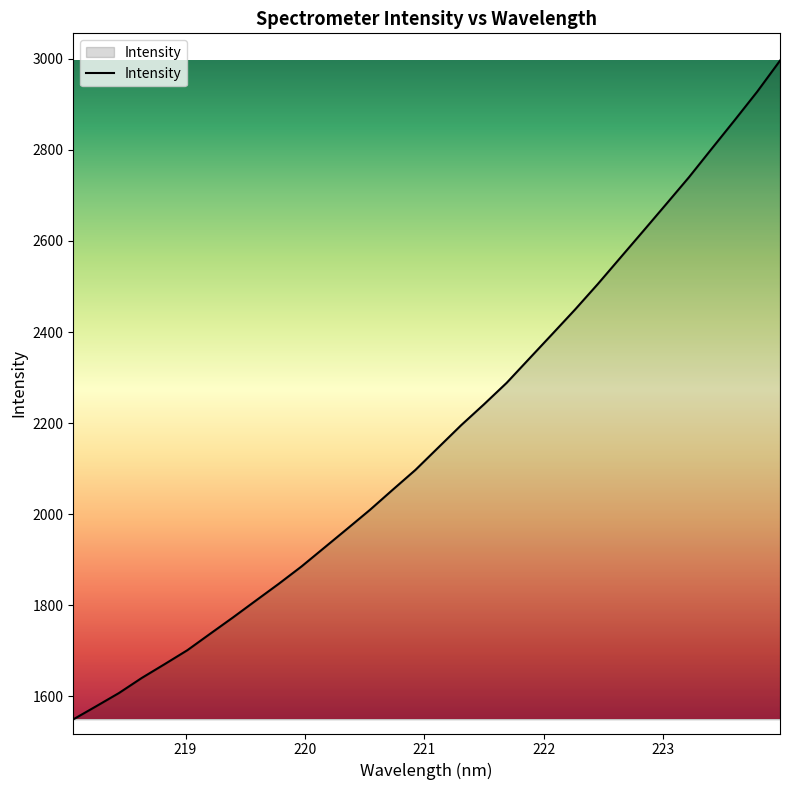

Reading right to left, list all the values displayed in this chart.

2995.9	2927.9	2864.6	2802.4	2739.8	2680.8	2622.1	2563.8	2505.4	2449.4	2395.6	2342.1	2288.5	2241.1	2195.4	2146.5	2097.5	2053.8	2009.6	1967.9	1926.6	1885.3	1847.2	1810.5	1773.6	1737.7	1701.6	1670.9	1640.7	1607.5	1578.4	1549.7